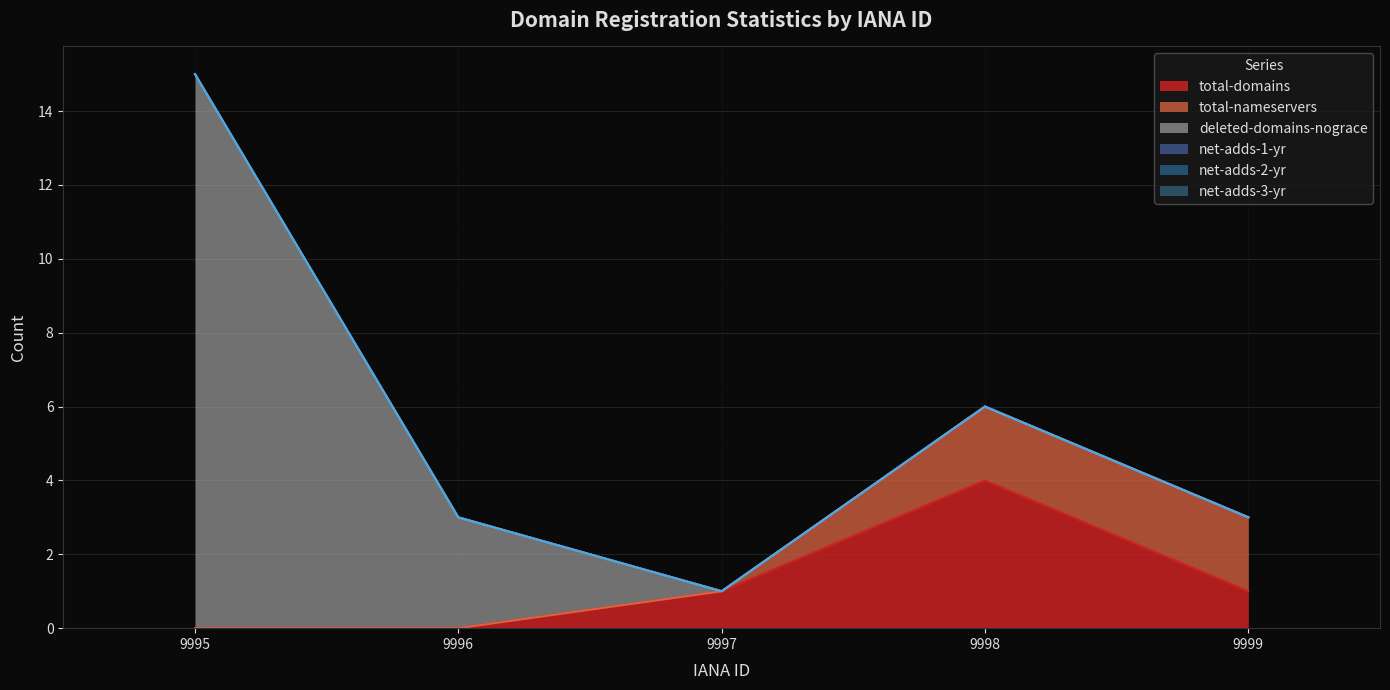

Between 9999 and 9997, which is larger?

9999